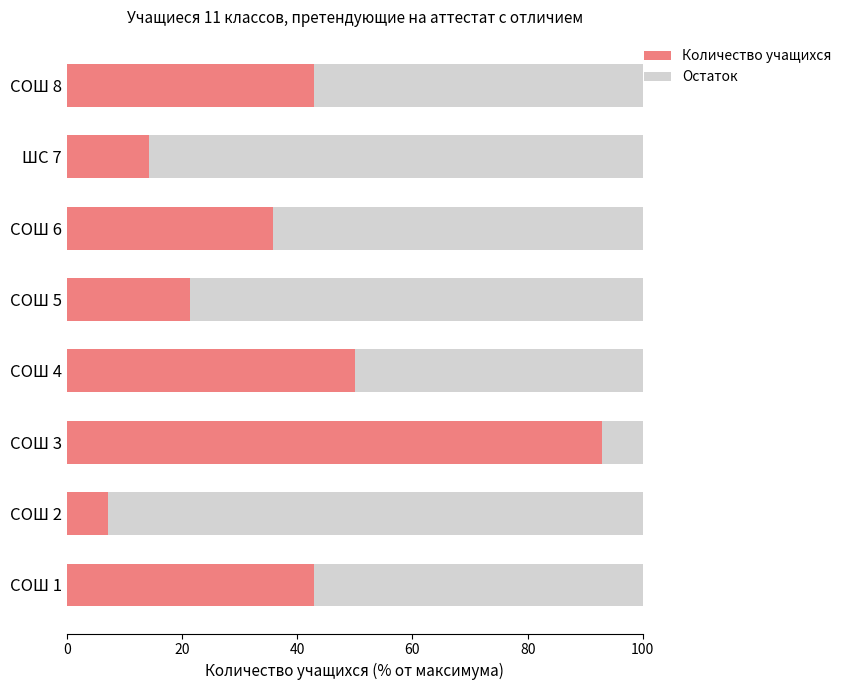

Which category has the lowest value in the Количество учащихся series?

СОШ 2